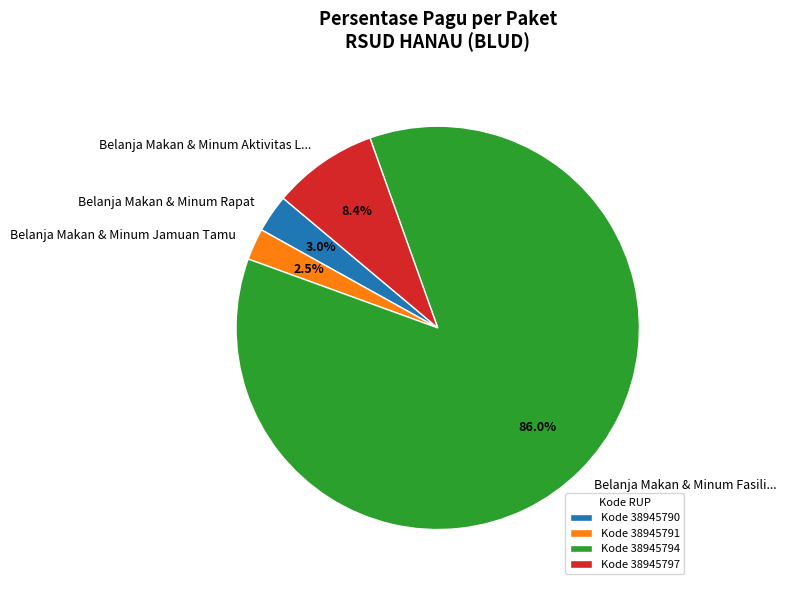

Approximately how many times larger is the value at Belanja Makan & Minum Rapat compared to Belanja Makan & Minum Jamuan Tamu?

1.2